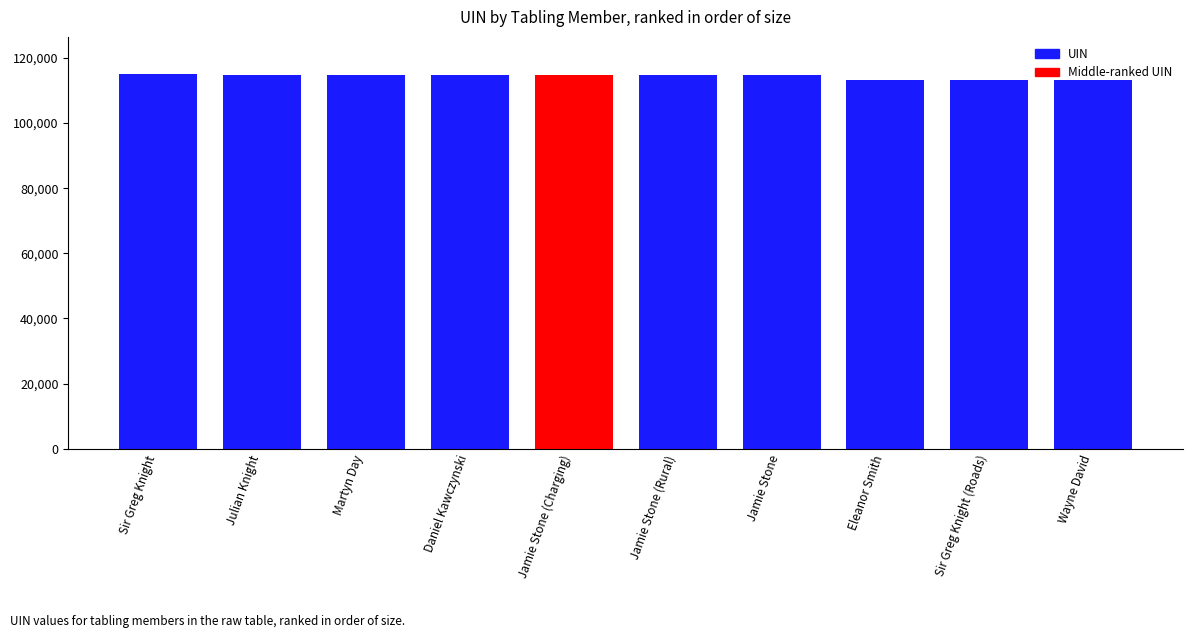

What is the greatest value displayed?

114957